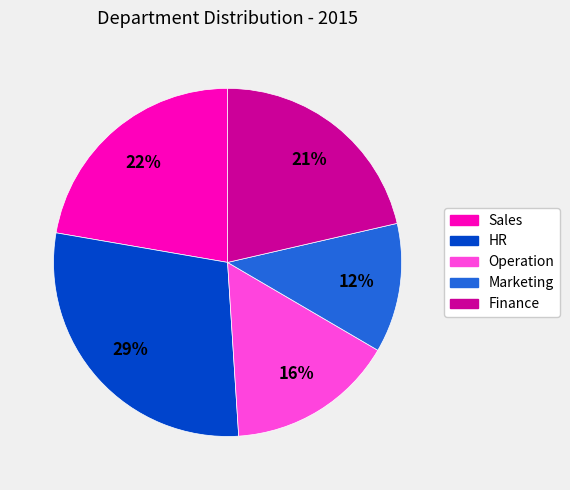

What is the largest slice in the pie chart?

HR